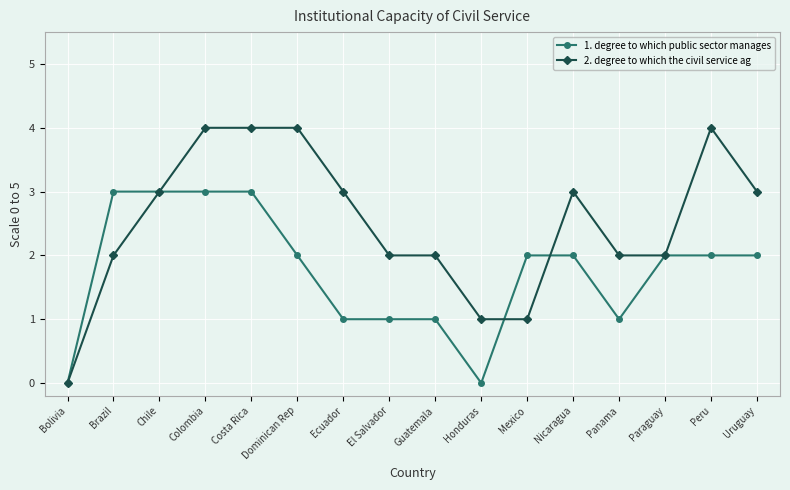

Where does the 1. degree to which public sector manages series first go above 2?

Brazil